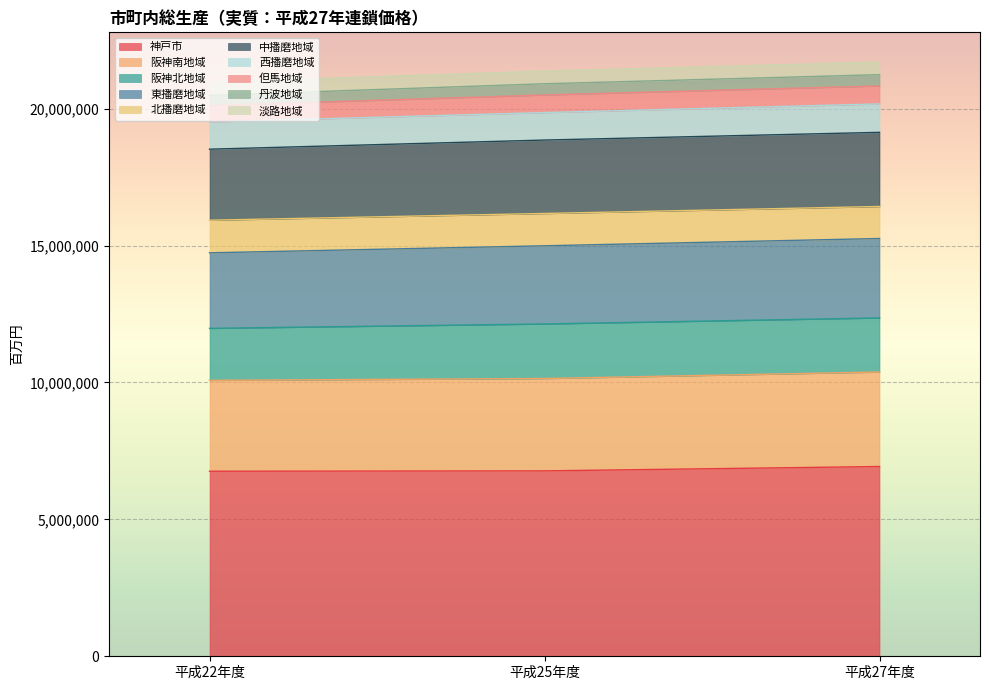

What is the difference between the maximum and second lowest values in the 阪神南地域 series?

220870